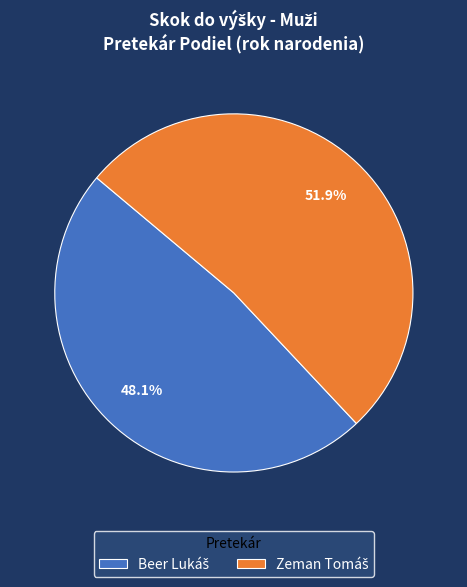

Does any single category account for the majority?

Yes